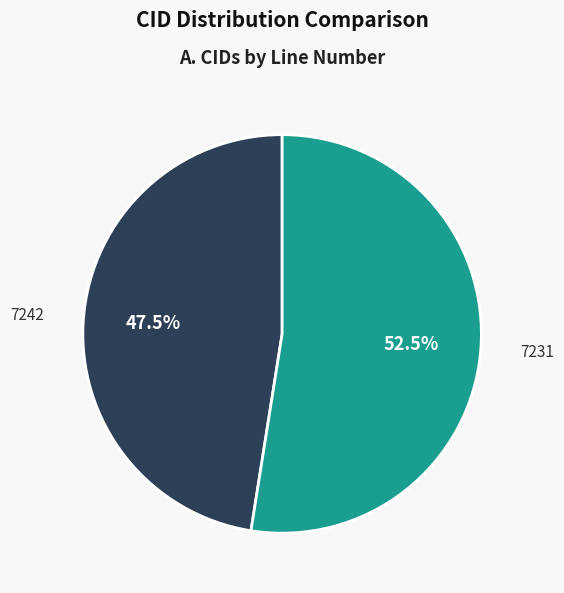

Which slice is the largest?

7231